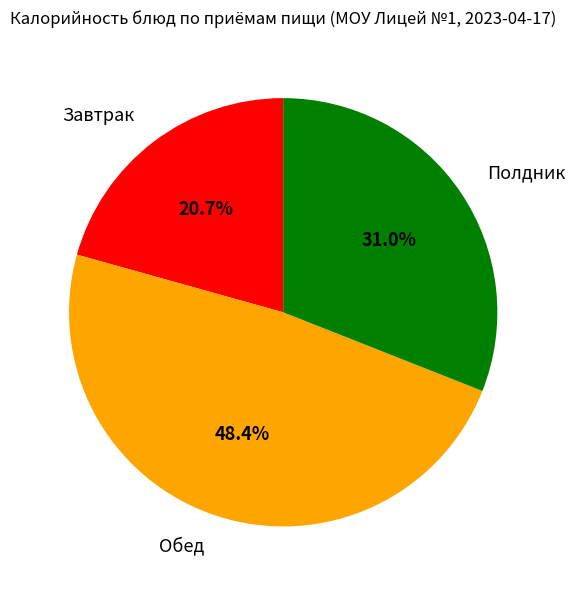

Is there a majority slice in this chart?

No